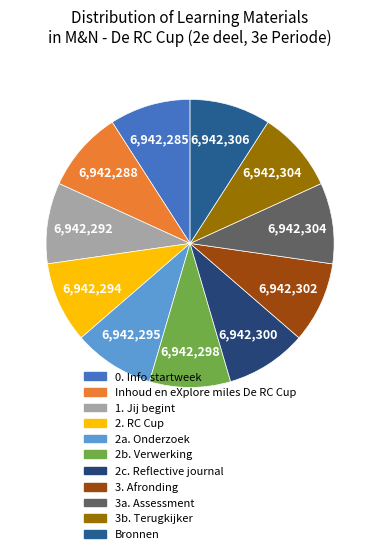

How many segments does this pie chart have?

11